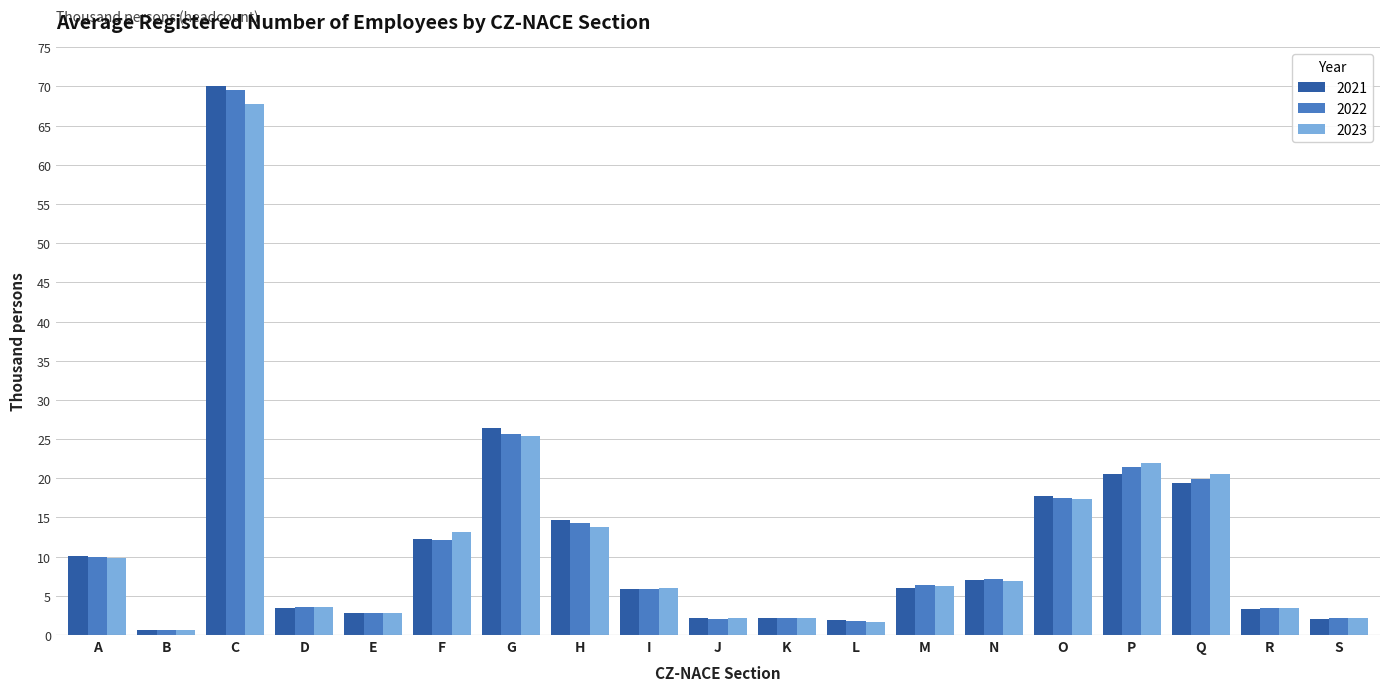

Is it true that 2021 equals 2.2 at K?

True